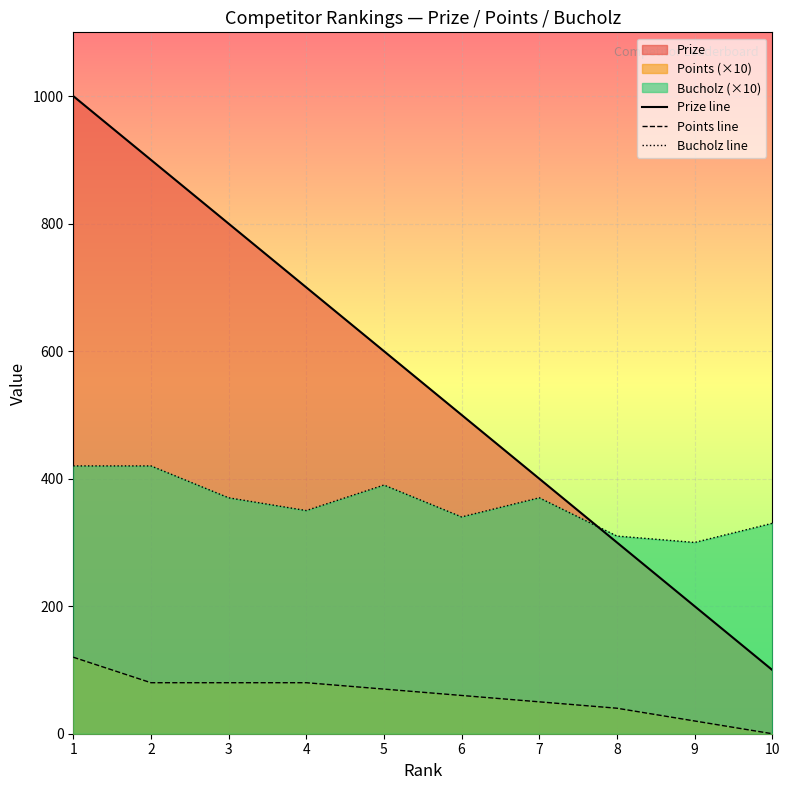

List the labels in order of Prize line value, largest first.

1, 2, 3, 4, 5, 6, 7, 8, 9, 10